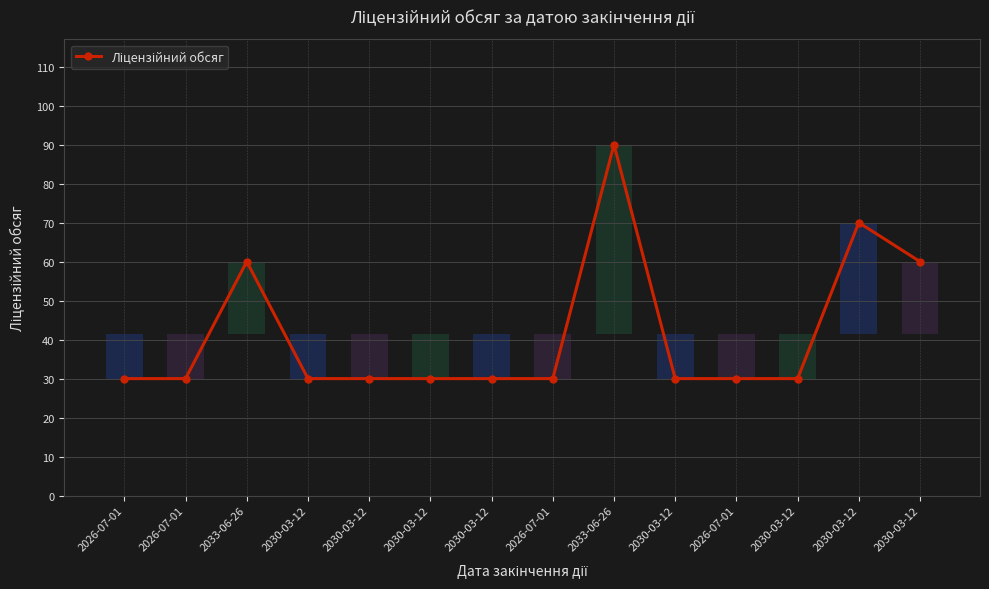

Count the number of data series in this chart.

1